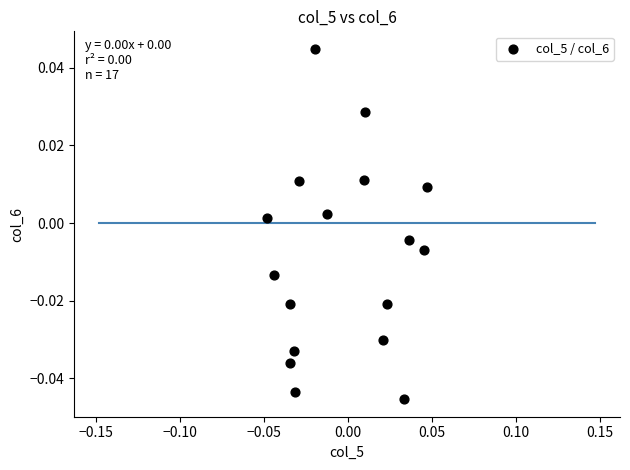

Count the number of points in this scatter plot.

17